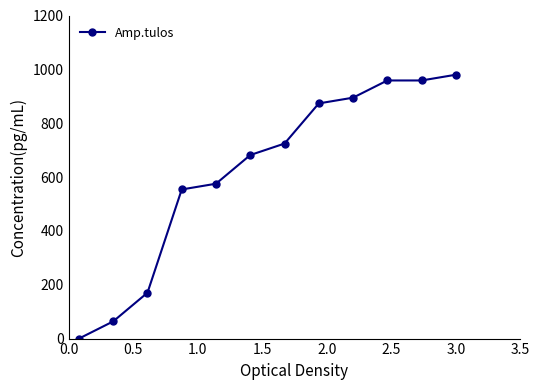

What is the greatest value displayed?

980.0